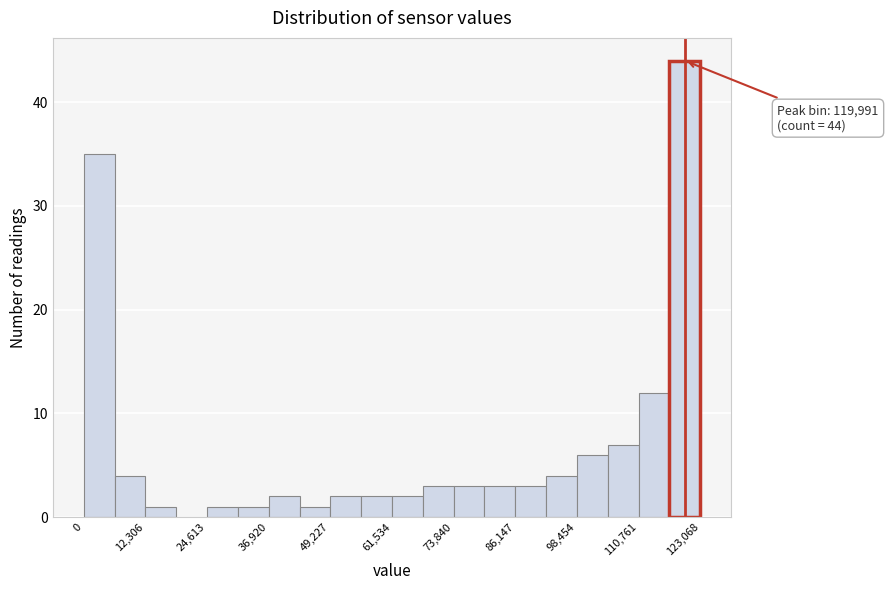

Around what value on the x-axis is the tallest bar? Give the approximate position of its centre, as read against the axis.

120000